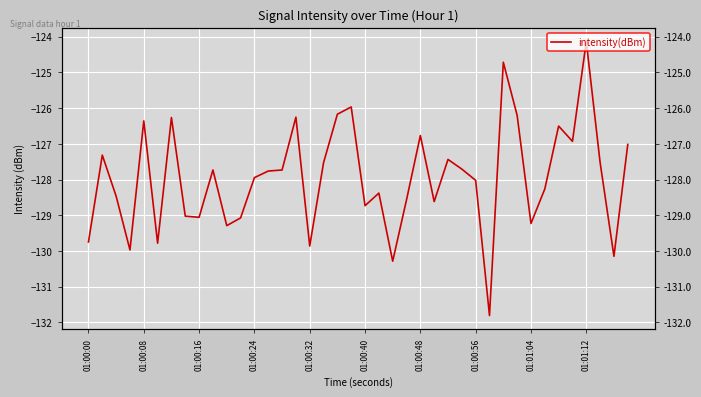

Reading left to right, list all the values displayed in this chart.

-129.7	-127.3	-128.5	-130.0	-126.4	-129.8	-126.3	-129.0	-129.1	-127.7	-129.3	-129.1	-127.9	-127.8	-127.7	-126.3	-129.9	-127.5	-126.2	-126.0	-128.7	-128.4	-130.3	-128.6	-126.8	-128.6	-127.4	-127.7	-128.0	-131.8	-124.7	-126.2	-129.2	-128.3	-126.5	-126.9	-124.1	-127.5	-130.2	-127.0